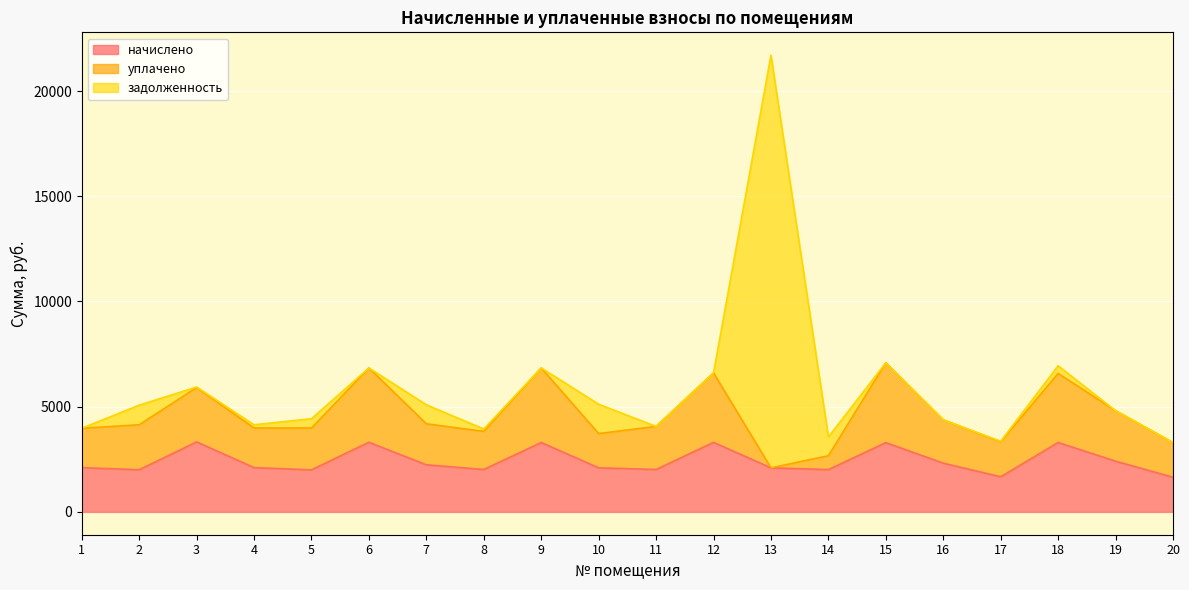

True or false: уплачено has more than 0 points higher than both neighbors.

True